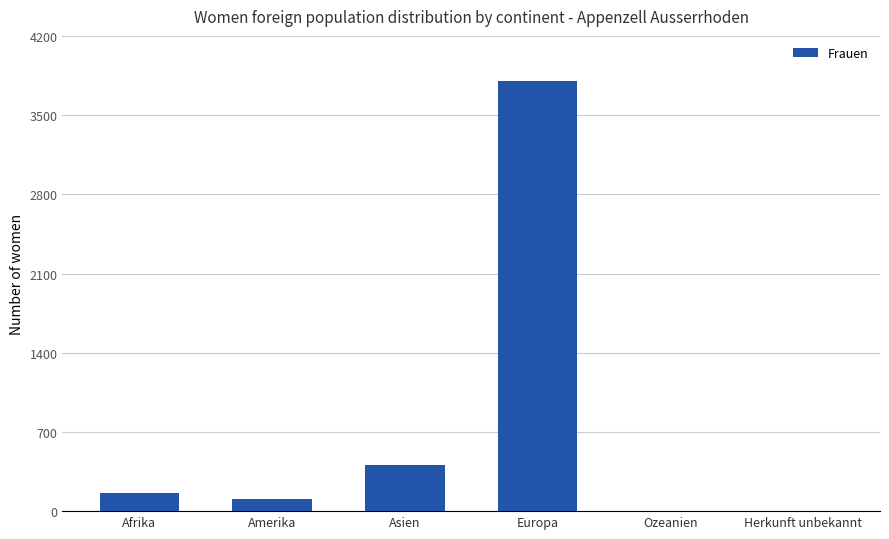

Count the number of categories in the chart.

6